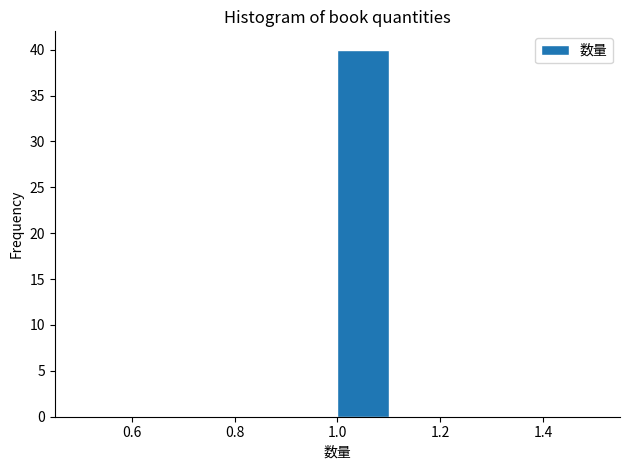

What is the height of the bar covering 1.0 to 1.1 on the x-axis? The values are not printed on the chart, so give them approximately, as read against the axis.

40